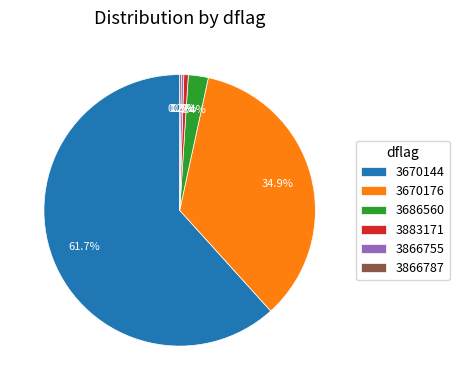

Is the sum of 3686560 and 3670176 greater than half?

No